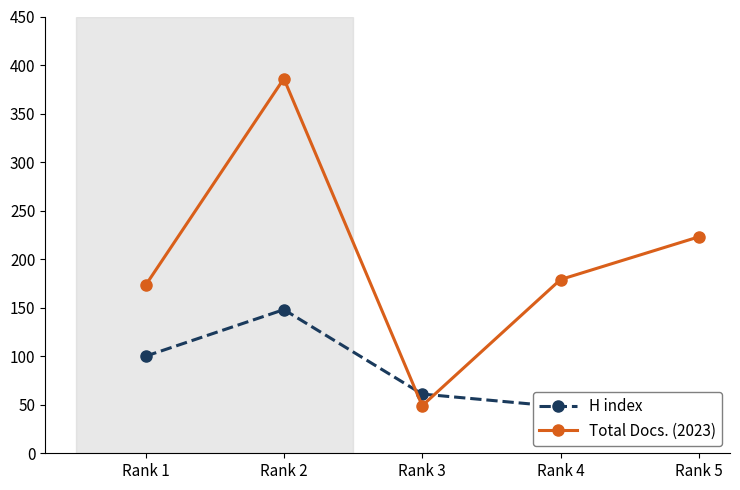

How many interior local valleys does the Total Docs. (2023) series have?

1